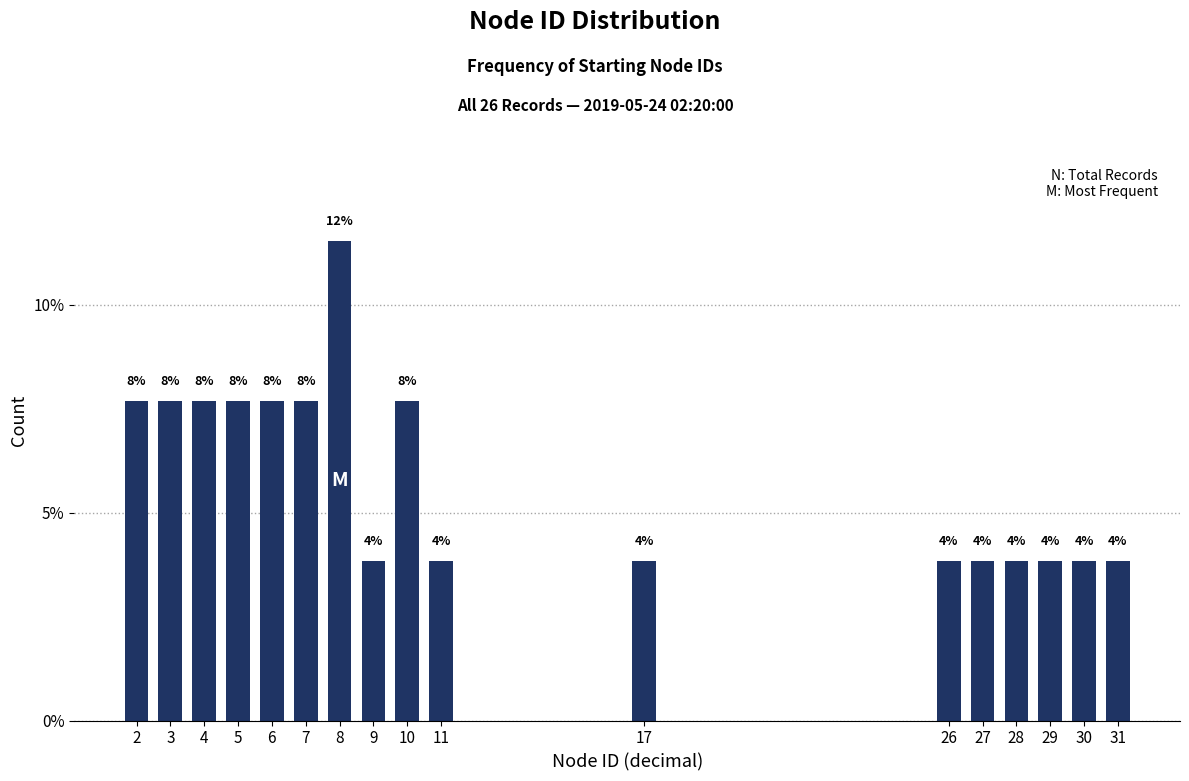

How many bars are there in total?

17